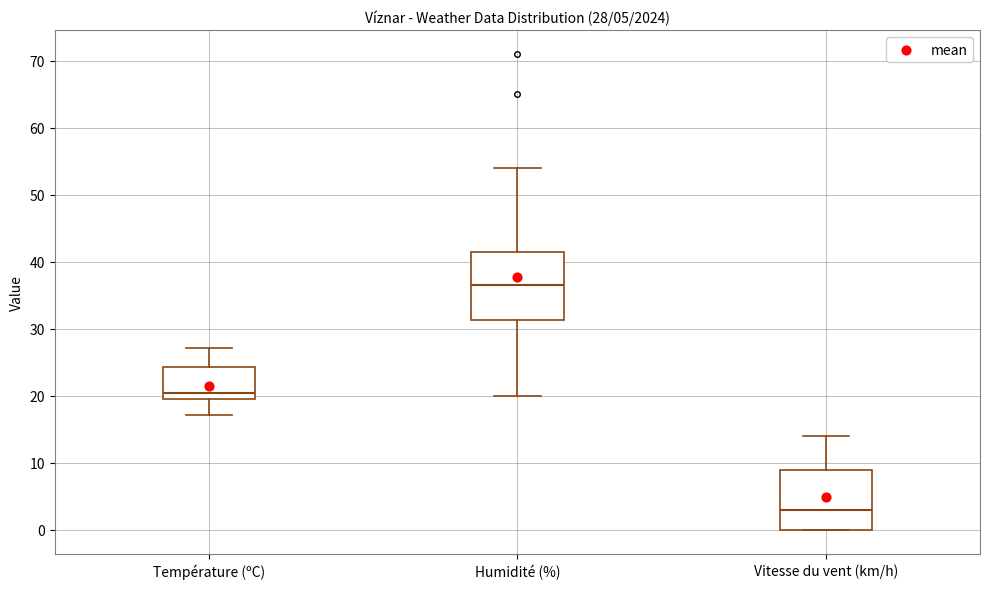

Which box's median line is the highest?

Humidité (%)